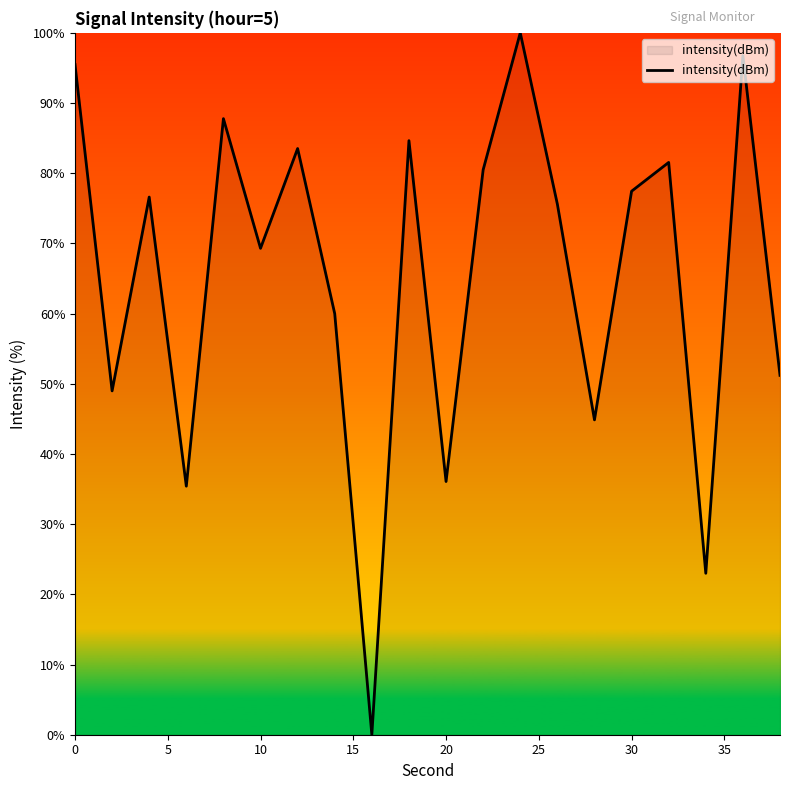

What is the greatest value displayed?

100.0